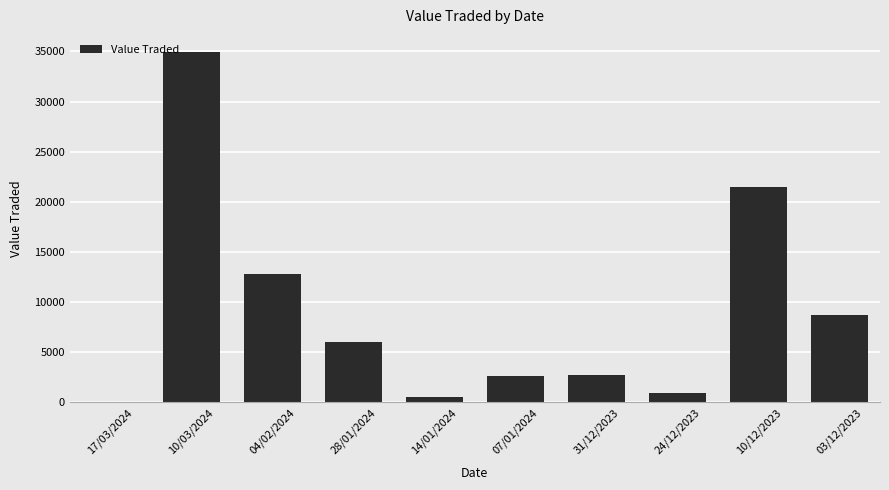

True or false: the data shows 6062 at 28/01/2024.

True